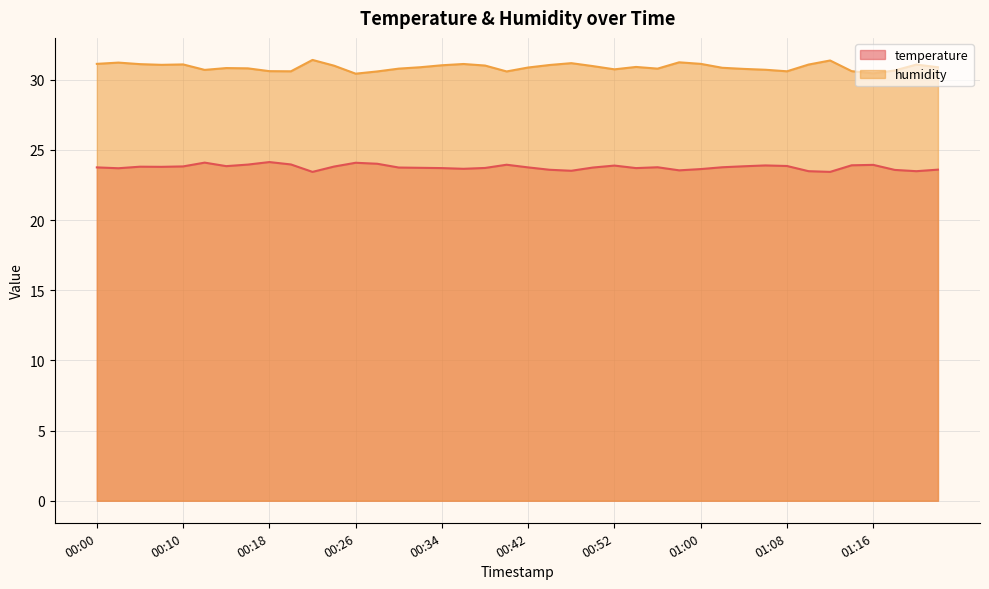

What is the minimum value shown in the chart?

23.4